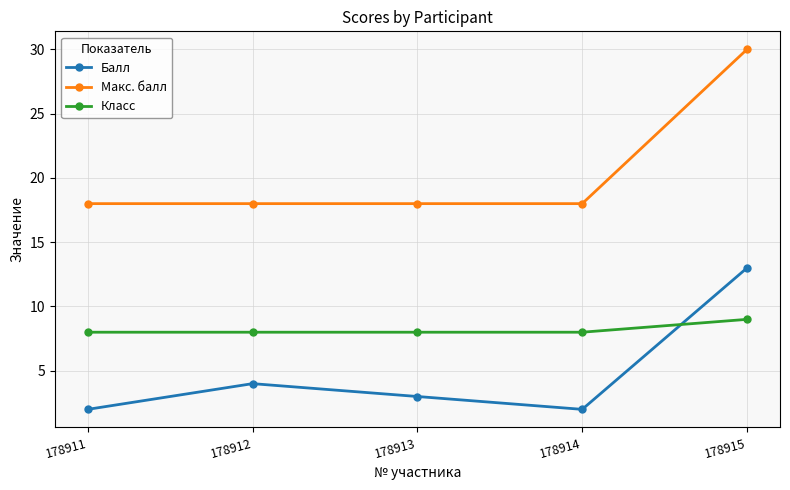

Which series has the widest spread of values?

Макс. балл